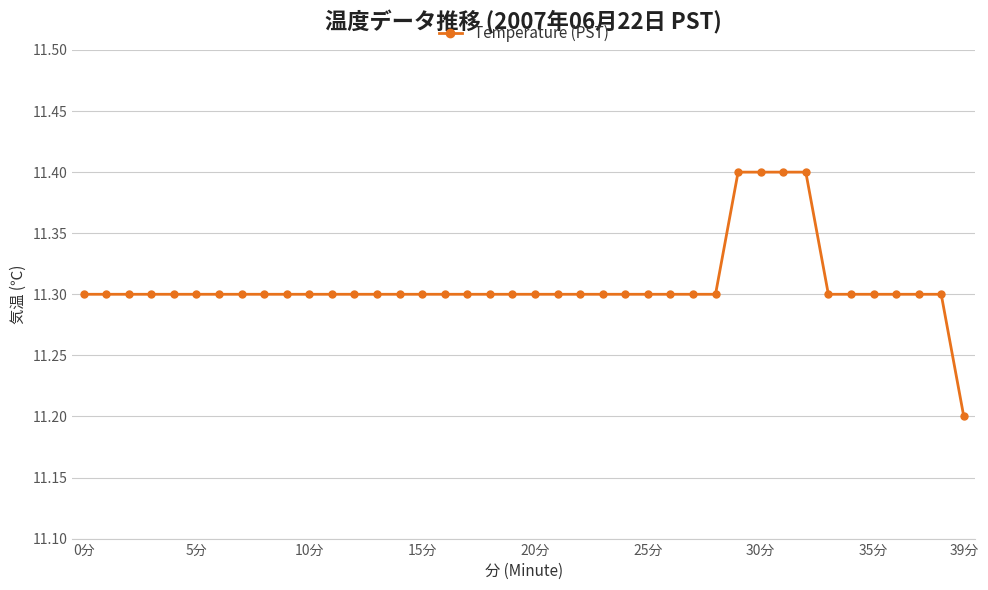

What is the sum of all values?

452.3